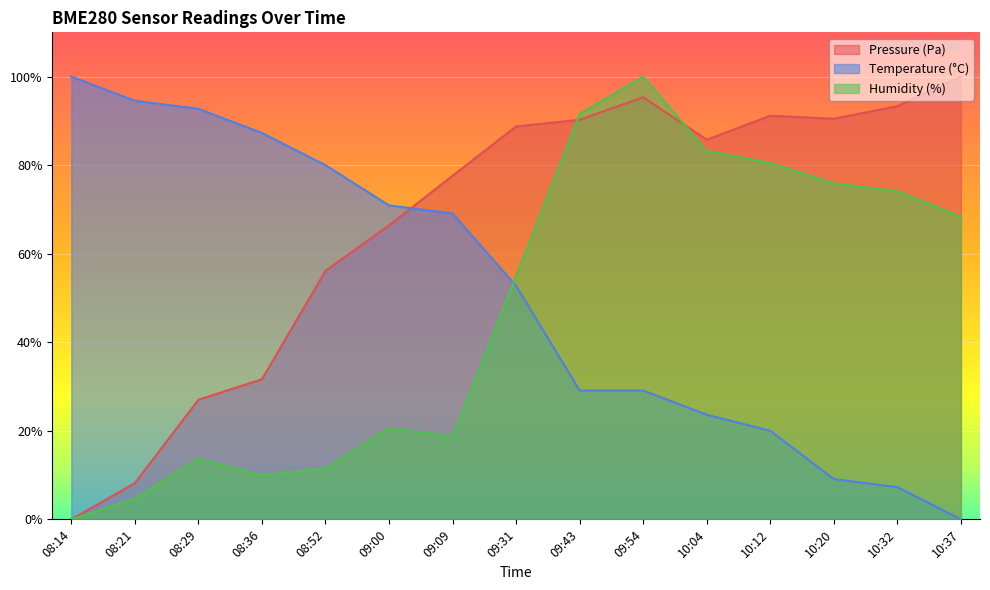

Reading right to left, list all the values displayed in this chart.

Pressure (Pa): 100.0	93.3	90.5	91.2	85.8	95.3	90.3	88.7	77.6	66.4	56.1	31.6	27.0	8.2	0.0
Temperature (°C): 0.0	7.3	9.1	20.0	23.6	29.1	29.1	52.7	69.1	70.9	80.0	87.3	92.7	94.5	100.0
Humidity (%): 68.4	74.1	75.9	80.5	83.2	100.0	91.6	54.9	18.8	20.6	11.5	10.0	13.7	4.6	0.0